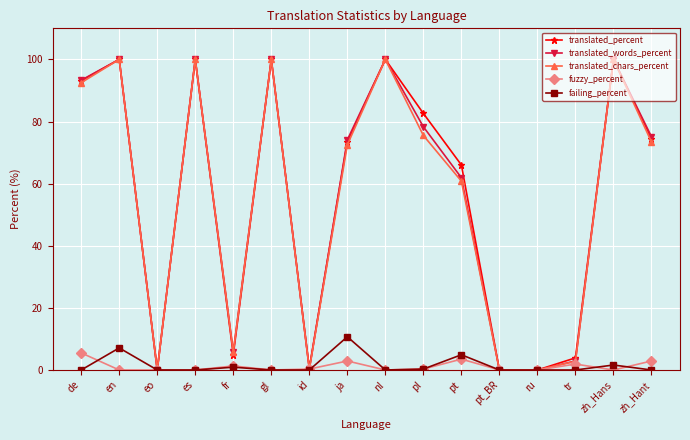

What is the value of the translated_chars_percent point at the 2nd from the left?

100.0